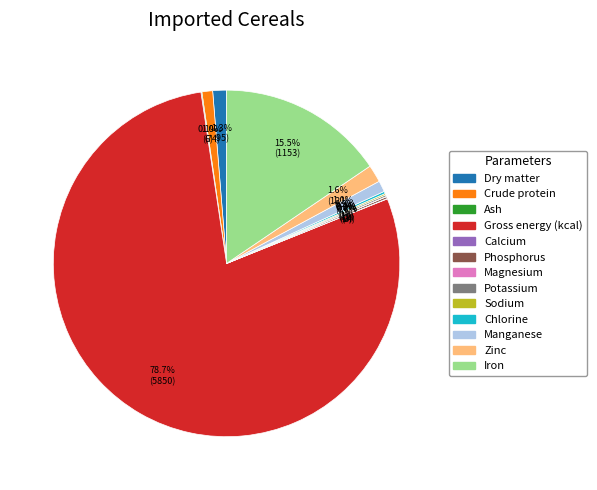

What is the largest slice in the pie chart?

Gross energy (kcal)